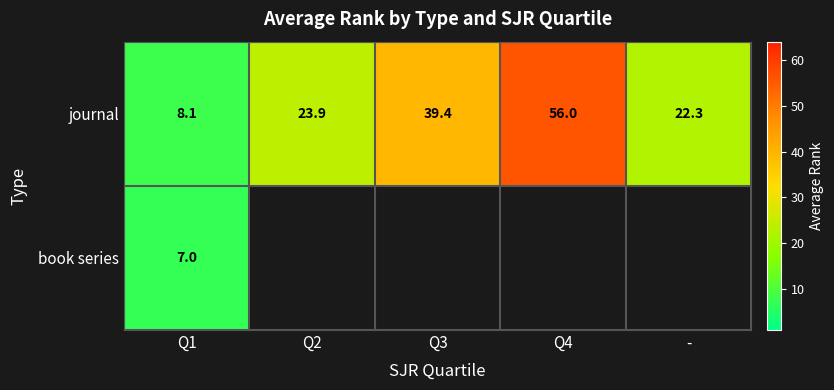

Count the number of categories in the chart.

5